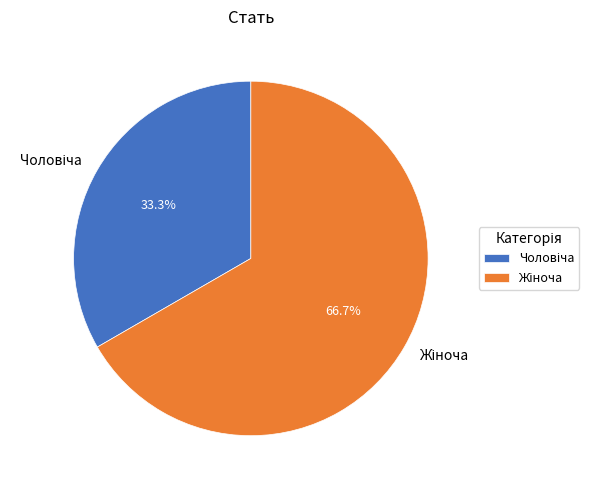

Which category has the biggest portion of the pie?

Жіноча